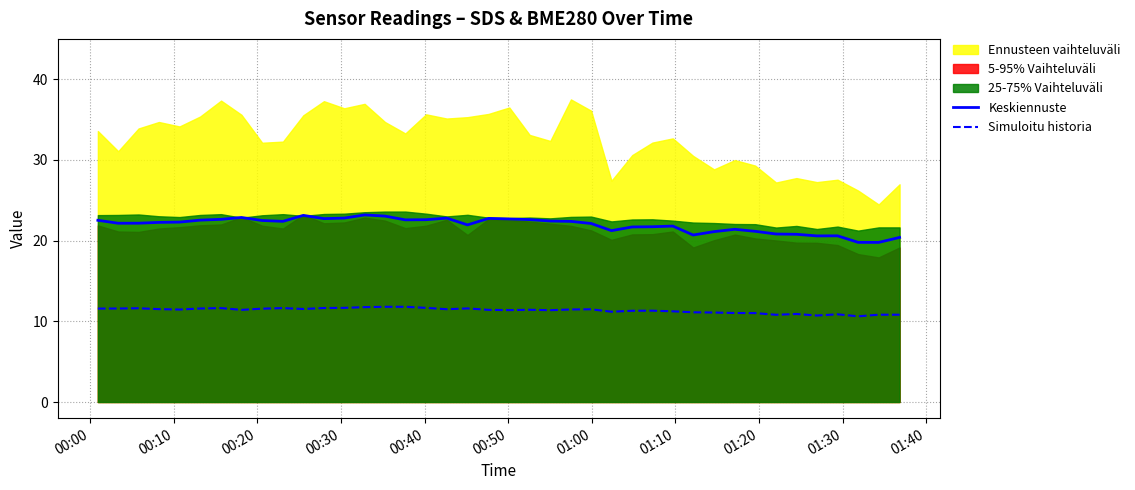

In Simuloitu historia, how many points are higher than both neighbors (excluding endpoints)?

9